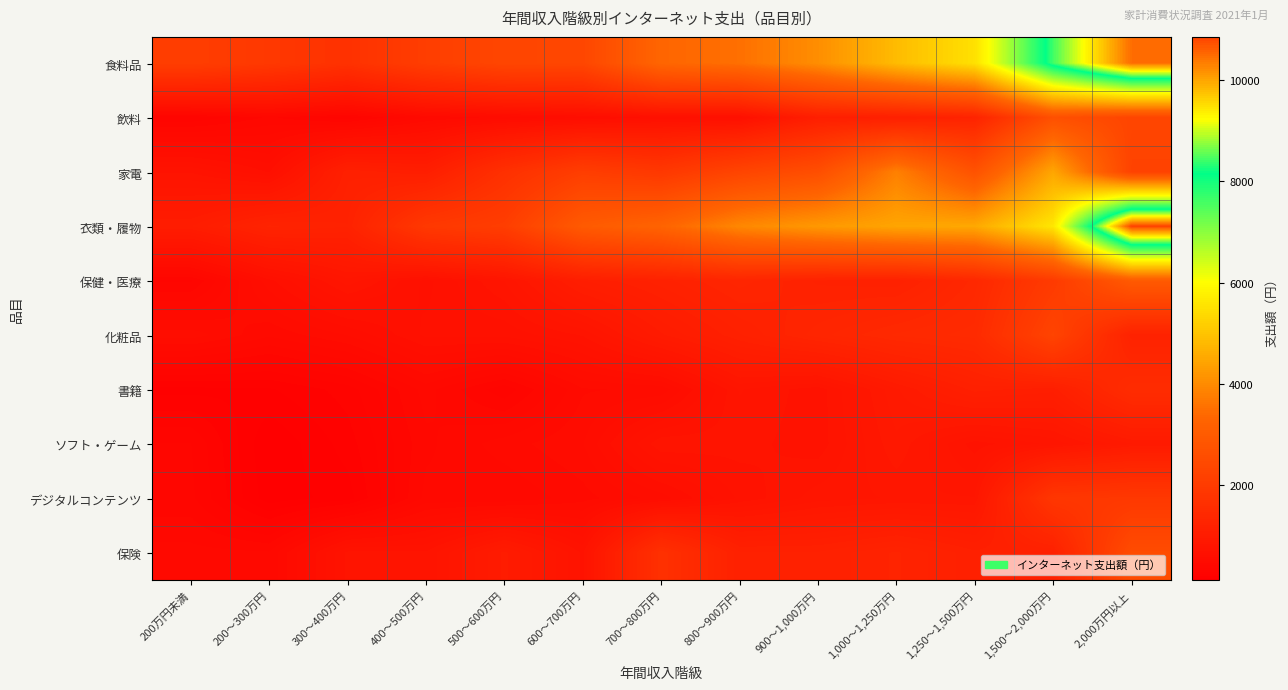

Reading left to right, what are all the values shown in this chart?

食料品: 200万円未満=2090	200～300万円=1910	300～400万円=1692	400～500万円=2089	500～600万円=2335	600～700万円=2352	700～800万円=3329	800～900万円=3523	900～1,000万円=4054	1,000～1,250万円=4850	1,250～1,500万円=5501	1,500～2,000万円=8438	2,000万円以上=10483
飲料: 200万円未満=292	200～300万円=378	300～400万円=300	400～500万円=451	500～600万円=512	600～700万円=564	700～800万円=636	800～900万円=640	900～1,000万円=1097	1,000～1,250万円=1127	1,250～1,500万円=1249	1,500～2,000万円=2652	2,000万円以上=2319
家電: 200万円未満=744	200～300万円=616	300～400万円=1156	400～500万円=1084	500～600万円=1653	600～700万円=2085	700～800万円=1899	800～900万円=2289	900～1,000万円=2604	1,000～1,250万円=3808	1,250～1,500万円=2723	1,500～2,000万円=4474	2,000万円以上=2240
衣類・履物: 200万円未満=1038	200～300万円=1260	300～400万円=1212	400～500万円=1916	500～600万円=2081	600～700万円=2988	700～800万円=3271	800～900万円=3942	900～1,000万円=4237	1,000～1,250万円=4453	1,250～1,500万円=4511	1,500～2,000万円=5608	2,000万円以上=10857
保健・医療: 200万円未満=322	200～300万円=607	300～400万円=815	400～500万円=651	500～600万円=791	600～700万円=1081	700～800万円=1190	800～900万円=1315	900～1,000万円=1200	1,000～1,250万円=1179	1,250～1,500万円=1393	1,500～2,000万円=1987	2,000万円以上=2988
化粧品: 200万円未満=562	200～300万円=462	300～400万円=540	400～500万円=674	500～600万円=675	600～700万円=753	700～800万円=991	800～900万円=1162	900～1,000万円=1317	1,000～1,250万円=1427	1,250～1,500万円=1481	1,500～2,000万円=2277	2,000万円以上=1223
書籍: 200万円未満=189	200～300万円=197	300～400万円=264	400～500万円=430	500～600万円=298	600～700万円=491	700～800万円=507	800～900万円=794	900～1,000万円=722	1,000～1,250万円=950	1,250～1,500万円=1143	1,500～2,000万円=1099	2,000万円以上=1540
ソフト・ゲーム: 200万円未満=330	200～300万円=119	300～400万円=223	400～500万円=402	500～600万円=476	600～700万円=536	700～800万円=782	800～900万円=766	900～1,000万円=723	1,000～1,250万円=906	1,250～1,500万円=727	1,500～2,000万円=802	2,000万円以上=956
デジタルコンテンツ: 200万円未満=340	200～300万円=134	300～400万円=182	400～500万円=426	500～600万円=417	600～700万円=479	700～800万円=558	800～900万円=715	900～1,000万円=812	1,000～1,250万円=837	1,250～1,500万円=835	1,500～2,000万円=1849	2,000万円以上=1910
保険: 200万円未満=429	200～300万円=418	300～400万円=760	400～500万円=756	500～600万円=1012	600～700万円=739	700～800万円=1671	800～900万円=1176	900～1,000万円=1173	1,000～1,250万円=1259	1,250～1,500万円=1138	1,500～2,000万円=1161	2,000万円以上=2528